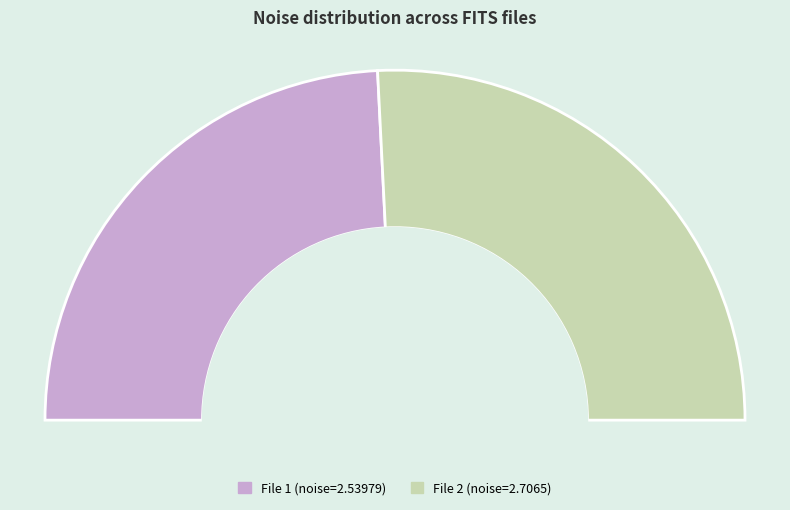

Is there any slice that represents more than half of the pie?

Yes